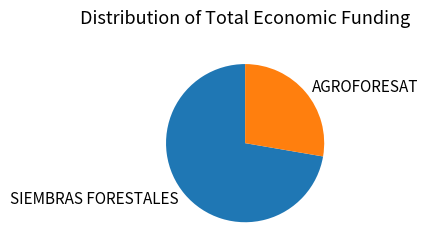

Rank the categories by value from highest to lowest.

SIEMBRAS FORESTALES, AGROFORESAT